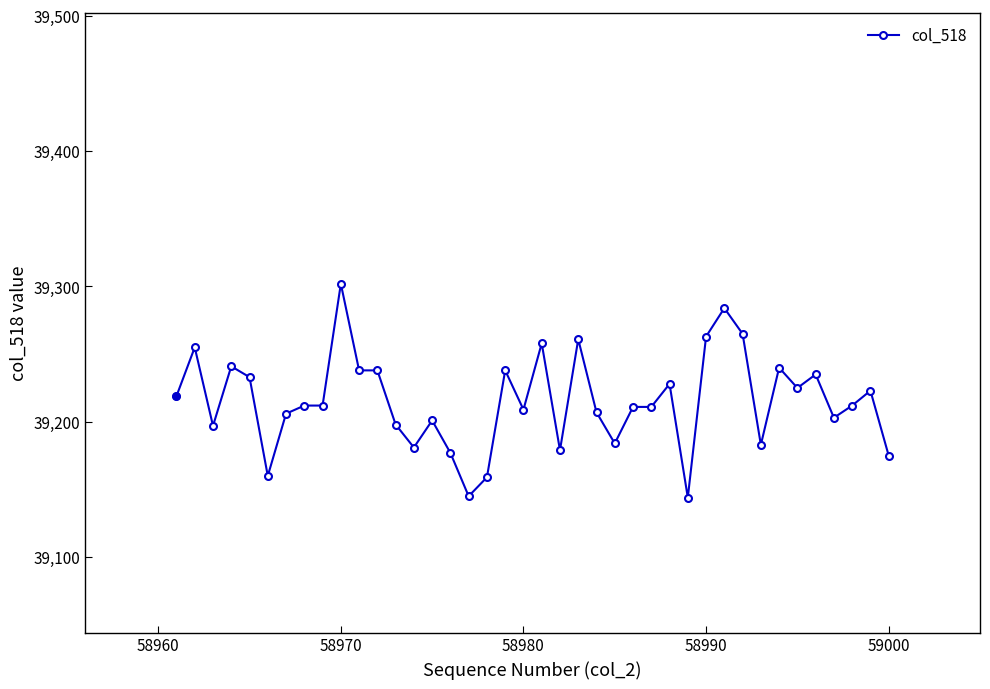

True or false: there are more than 0 points higher than both neighbors.

True